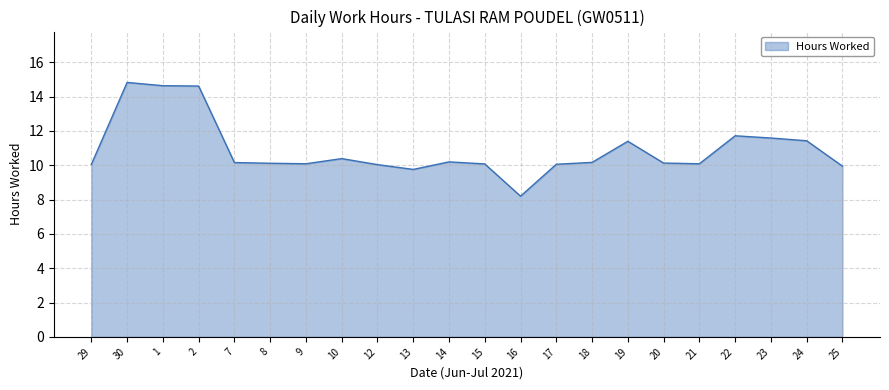

What value does the data have at 24?

11.4